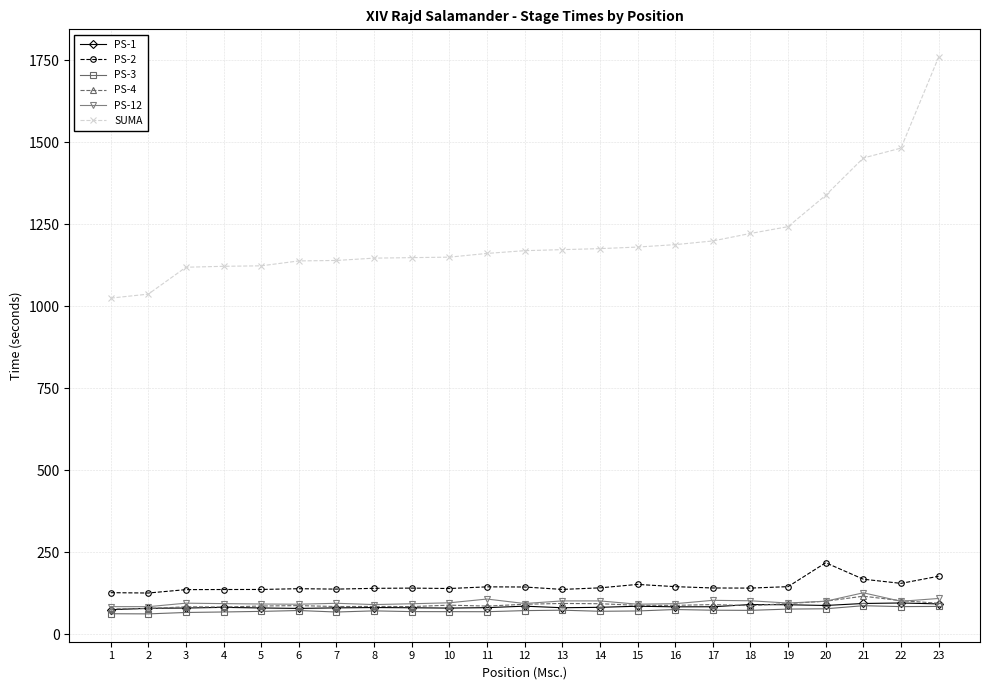

What is the value of the SUMA point at the 6th from the left?

1138.9